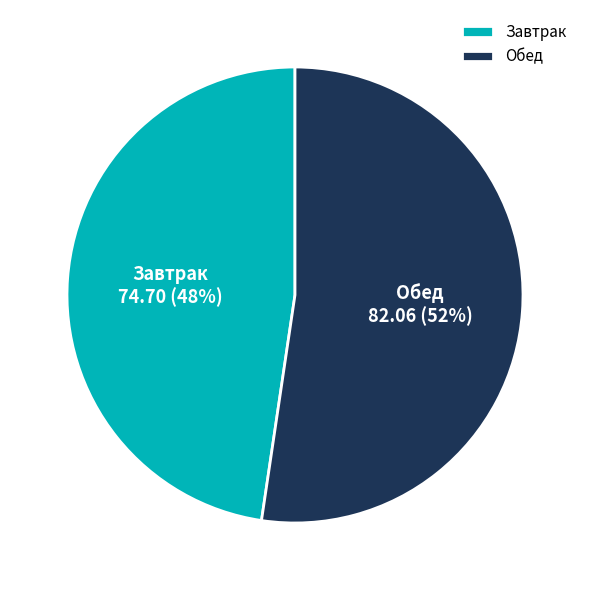

True or false: Обед accounts for 52% of the total.

True